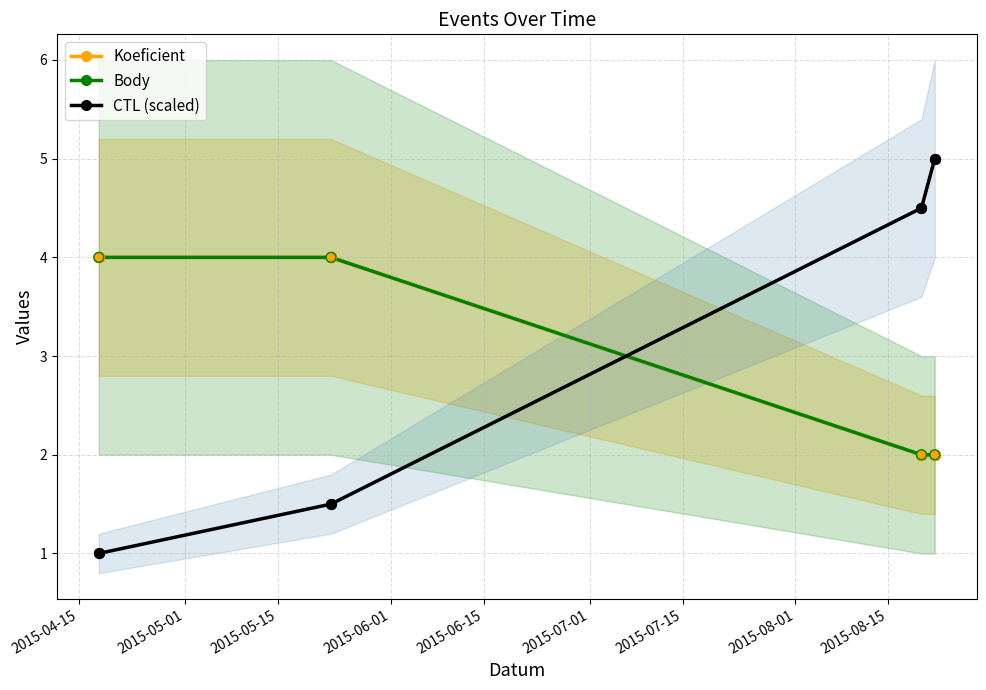

What are all the series names shown in the legend?

Koeficient, Body, CTL (scaled)